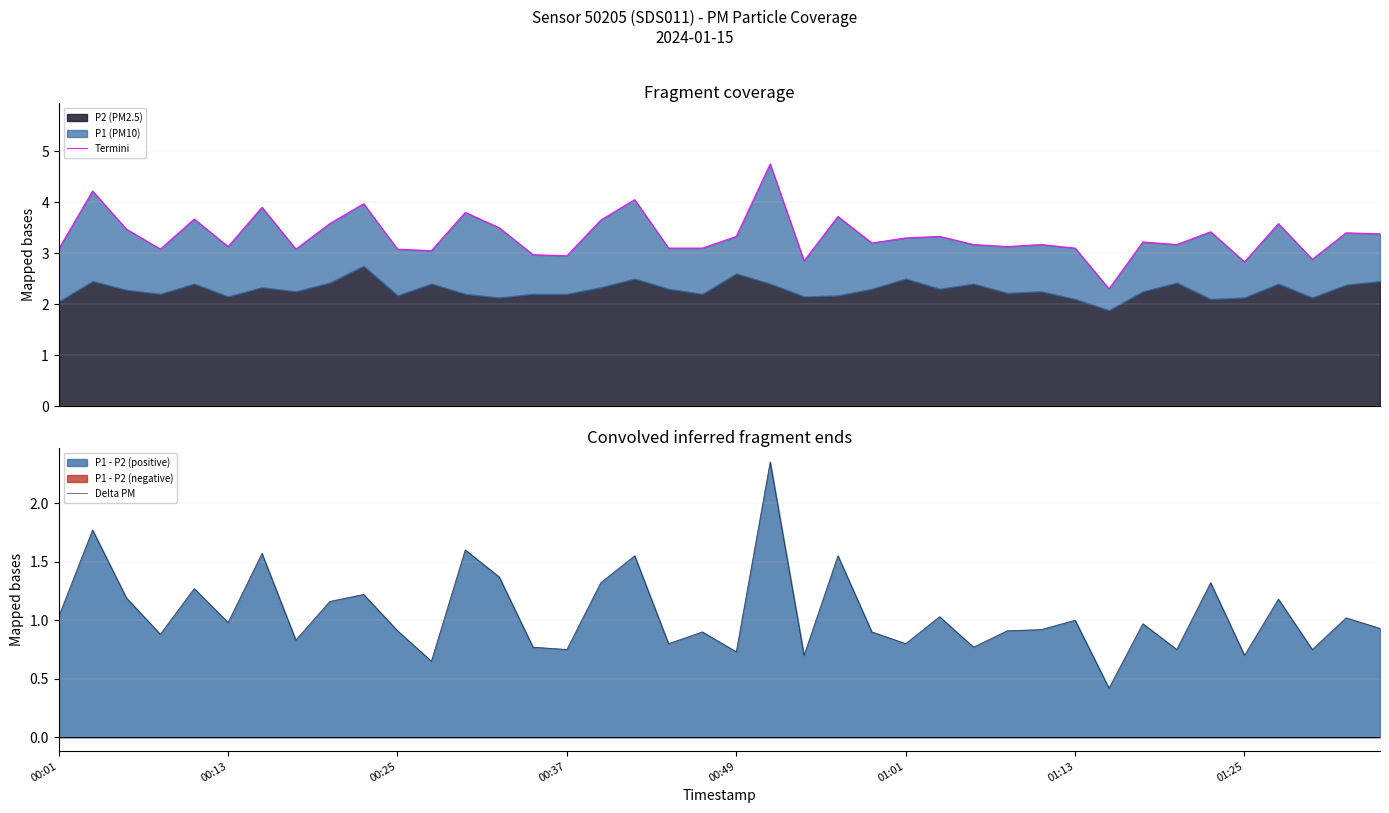

True or false: Termini and Delta PM intersect in this chart.

False